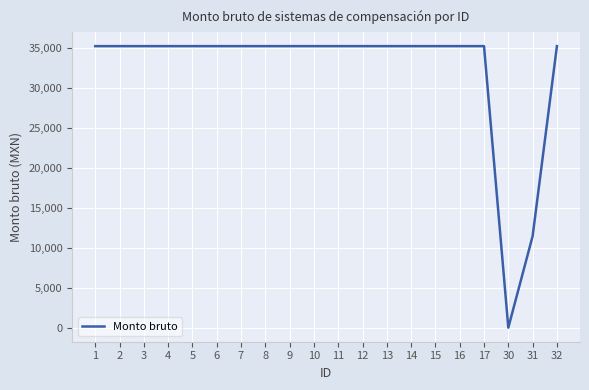

True or false: the data shows 35178.7 at 3.

True